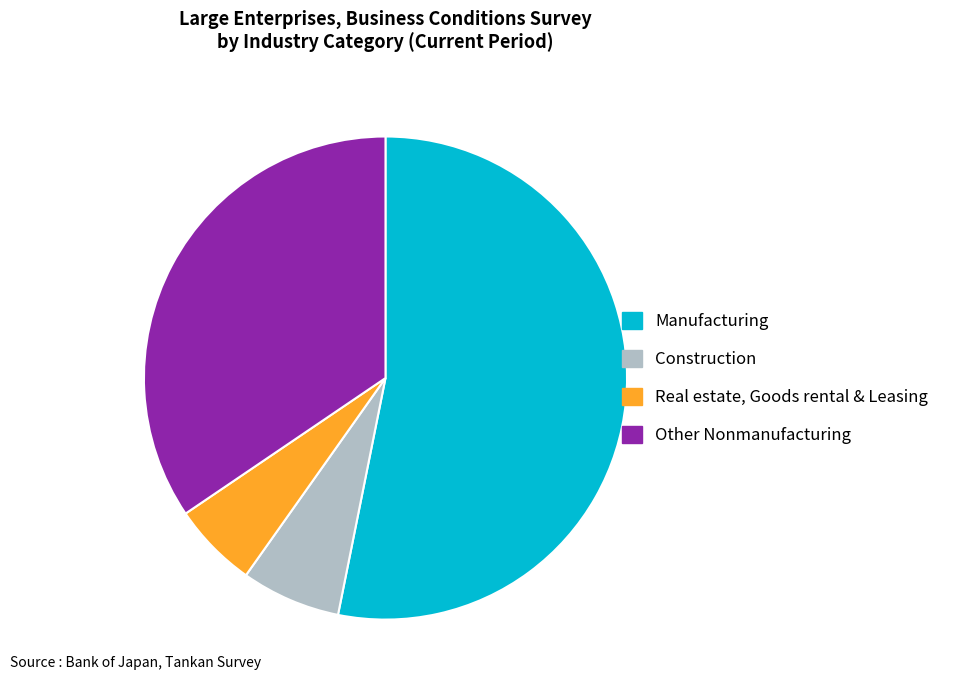

Do Manufacturing and Construction together represent more than half of the pie?

Yes